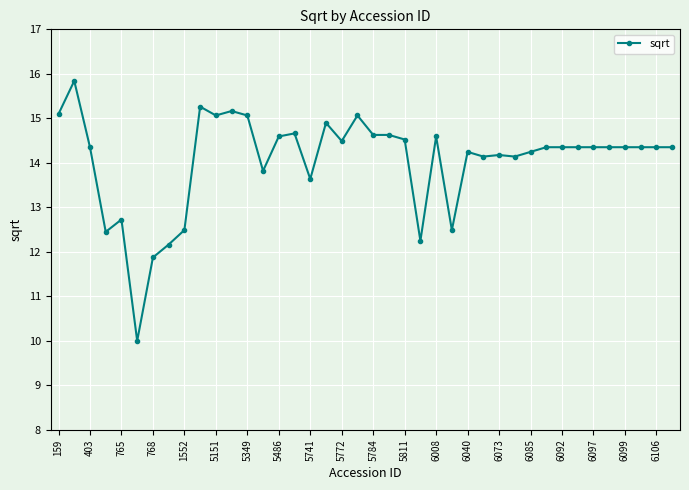

What is the average value?

14.0